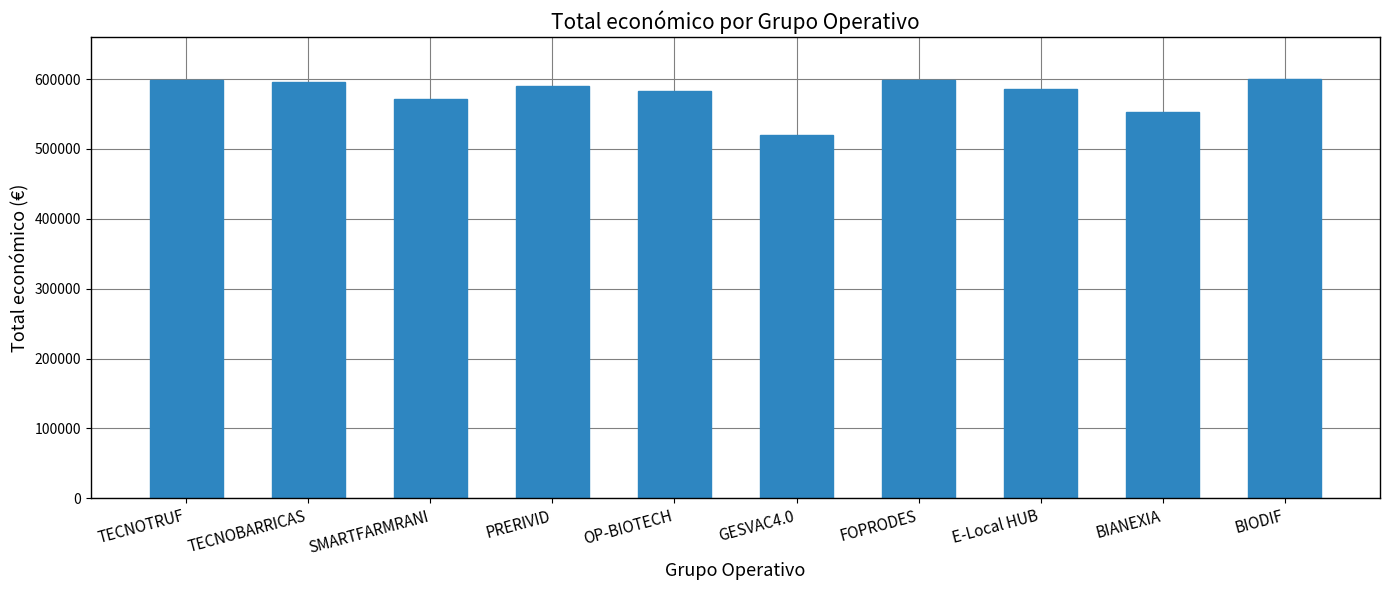

What is the label of the 1st bar from the right?

BIODIF